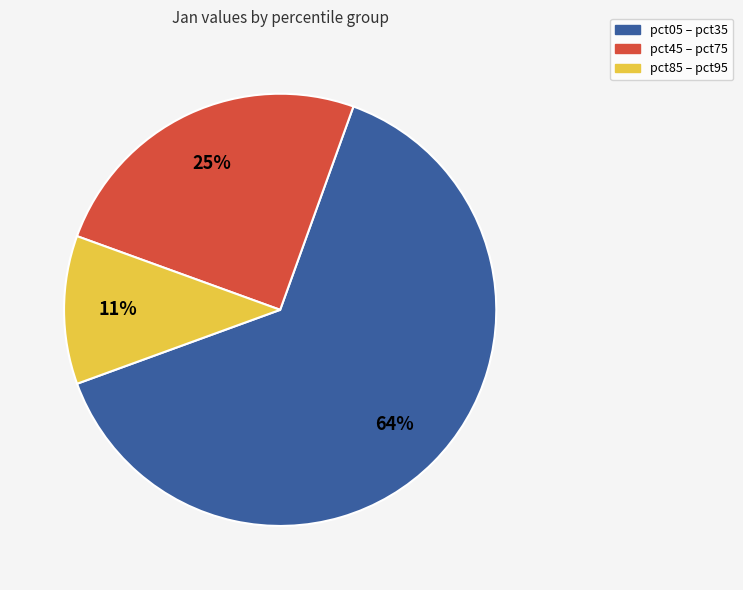

Is pct85 – pct95 the majority of the pie?

No